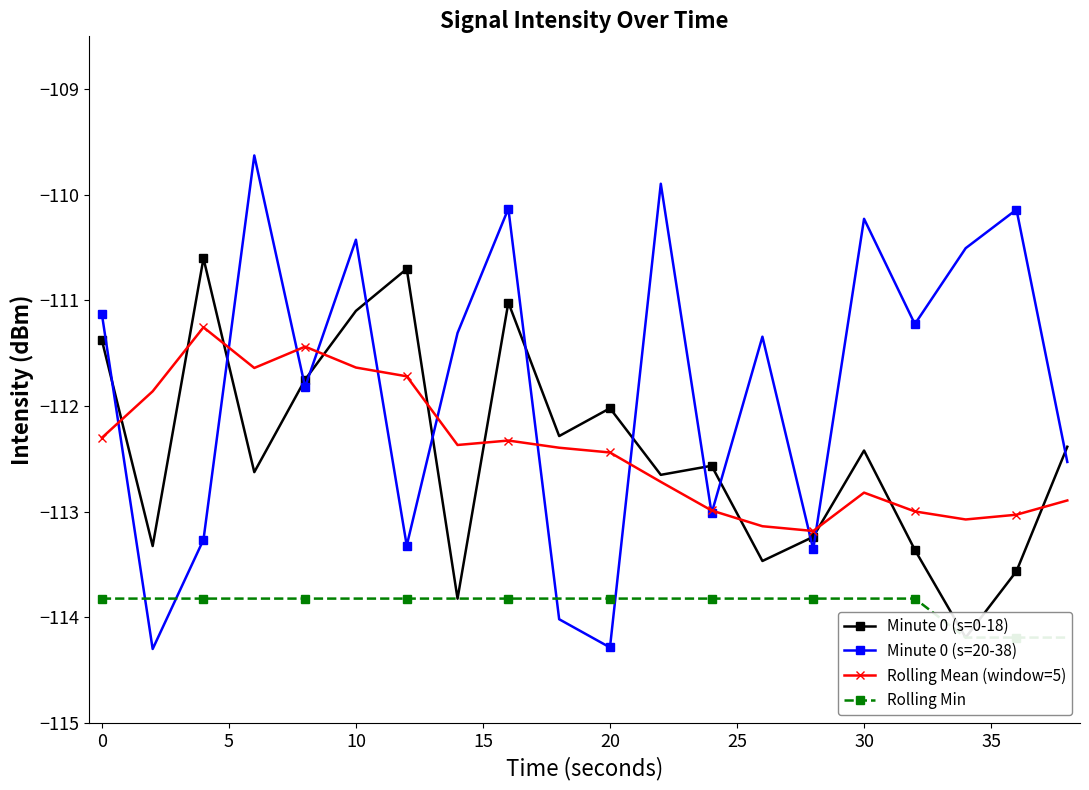

True or false: Rolling Mean (window=5) has a value of -111.6 at 10.

True